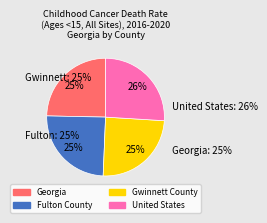

Combined, do Gwinnett County and United States account for over 50%?

Yes